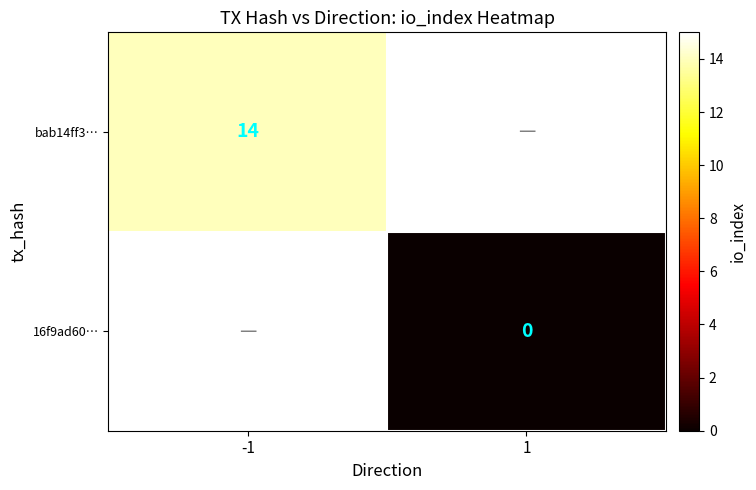

Is it true that bab14ff3… equals 20 at -1?

False